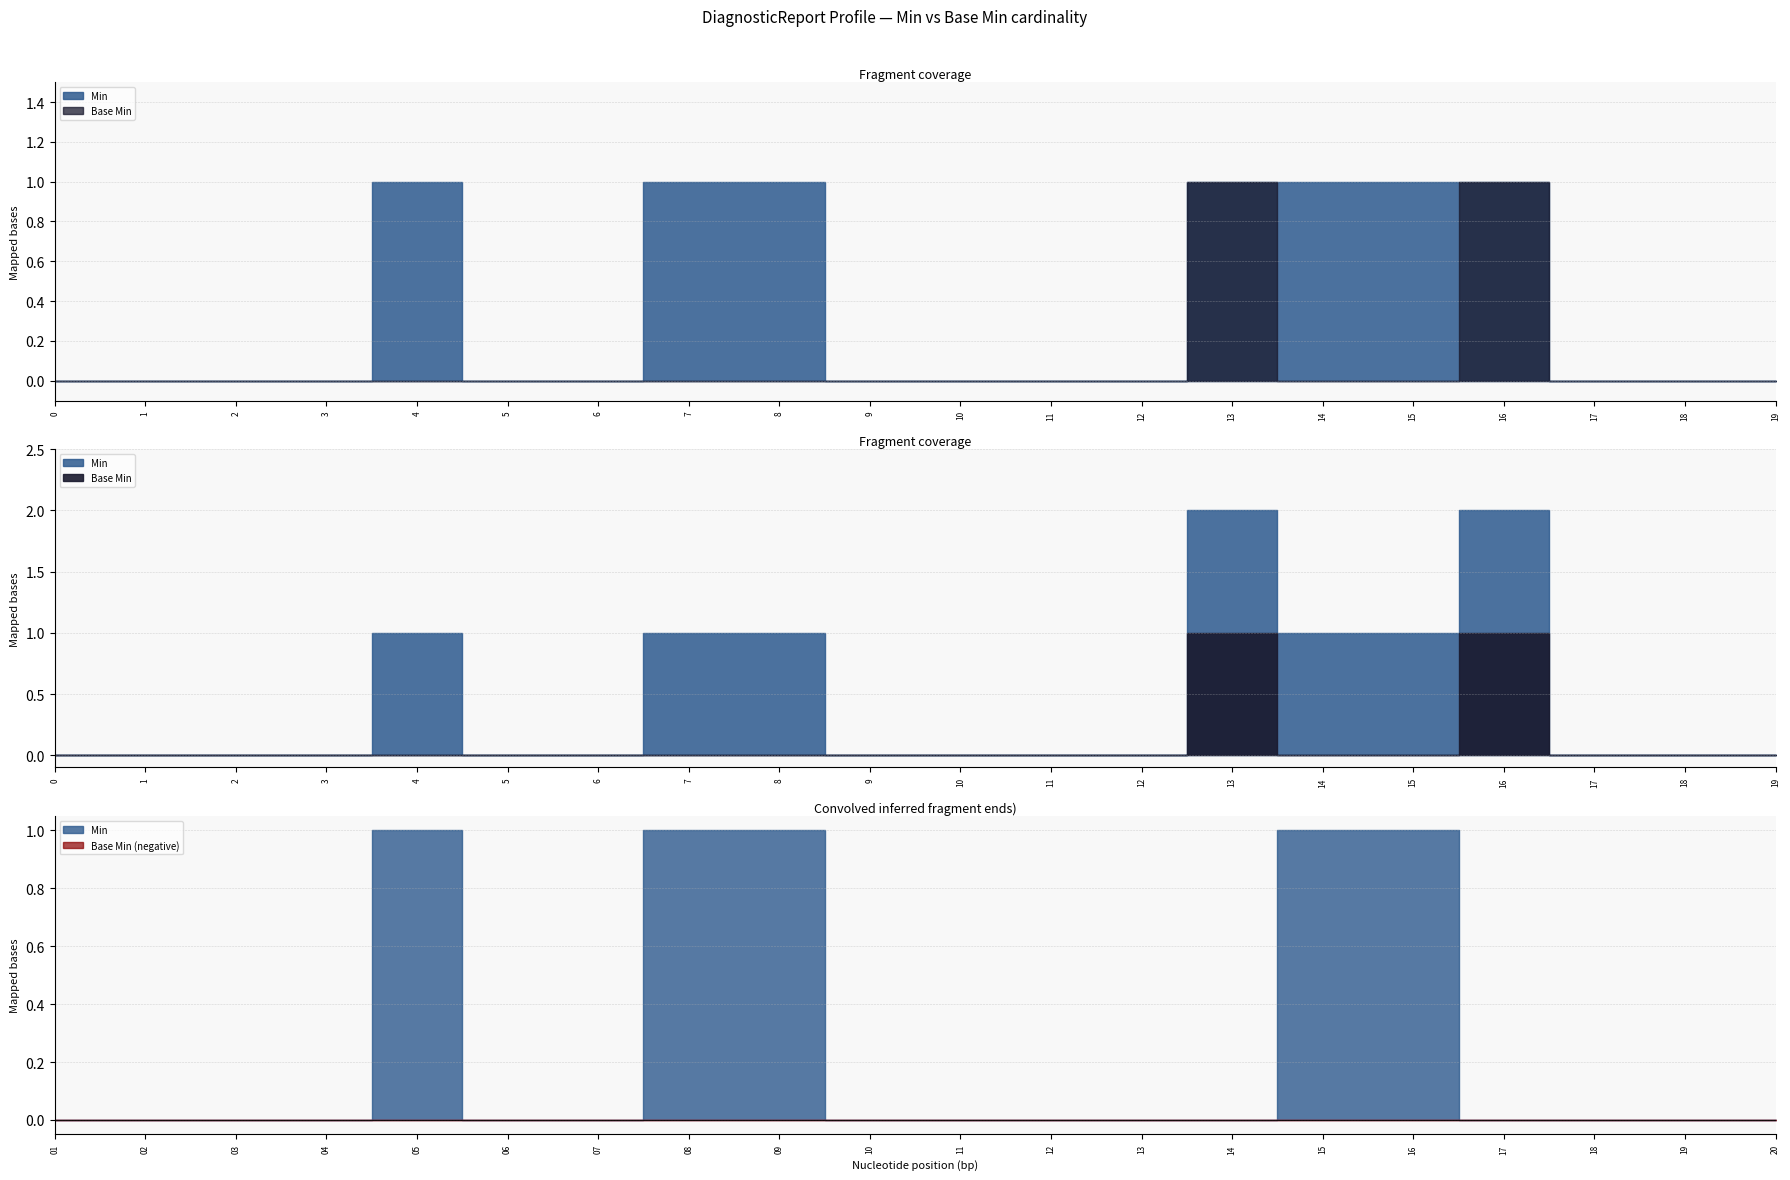

Does the chart display data point markers on the line(s)?

No